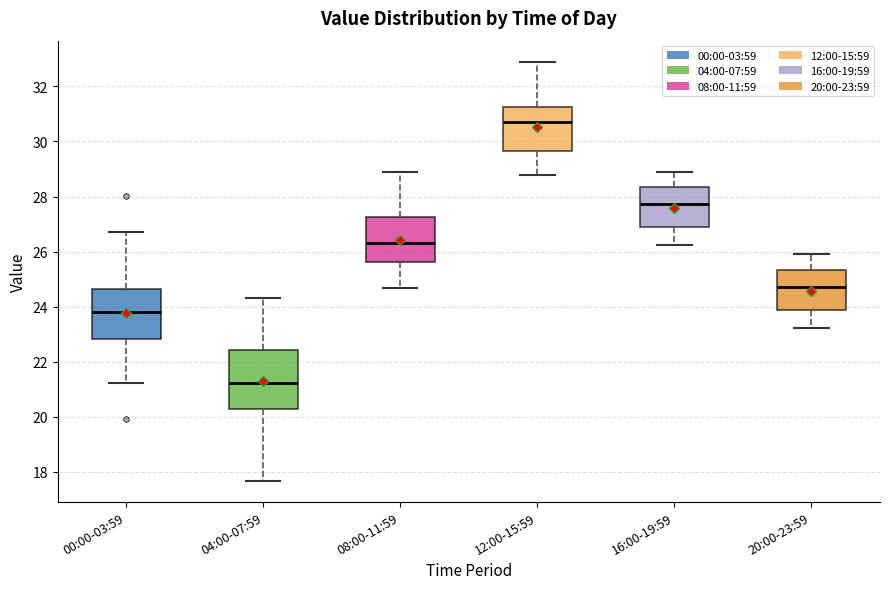

Where does the upper whisker of the box for 12:00-15:59 end on the y-axis? The values are not printed on the chart, so give them approximately, as read against the axis.

33.0